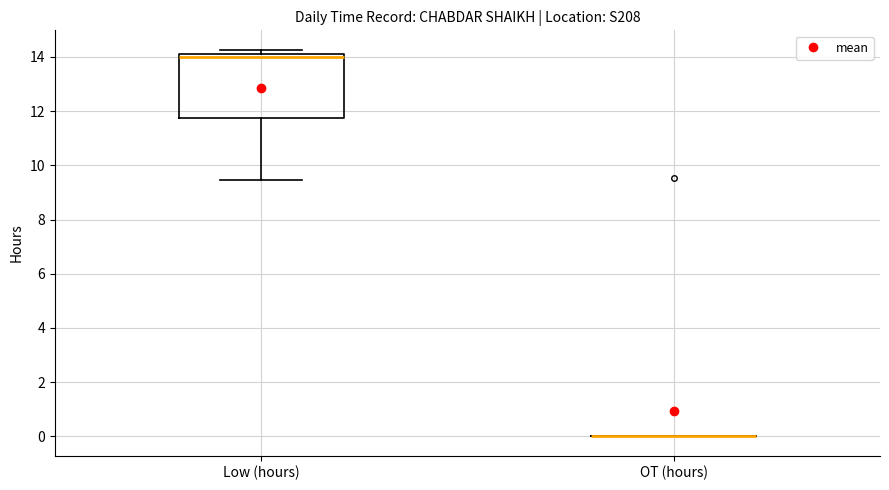

Which box is the tallest, from its lower edge to its upper edge?

Low (hours)